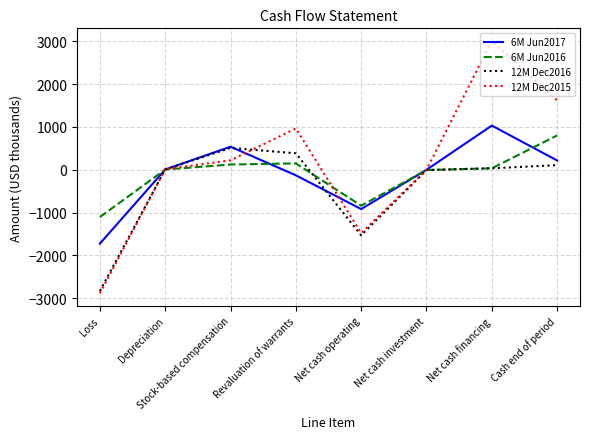

At which category is the sum across all series the highest?

Net cash financing